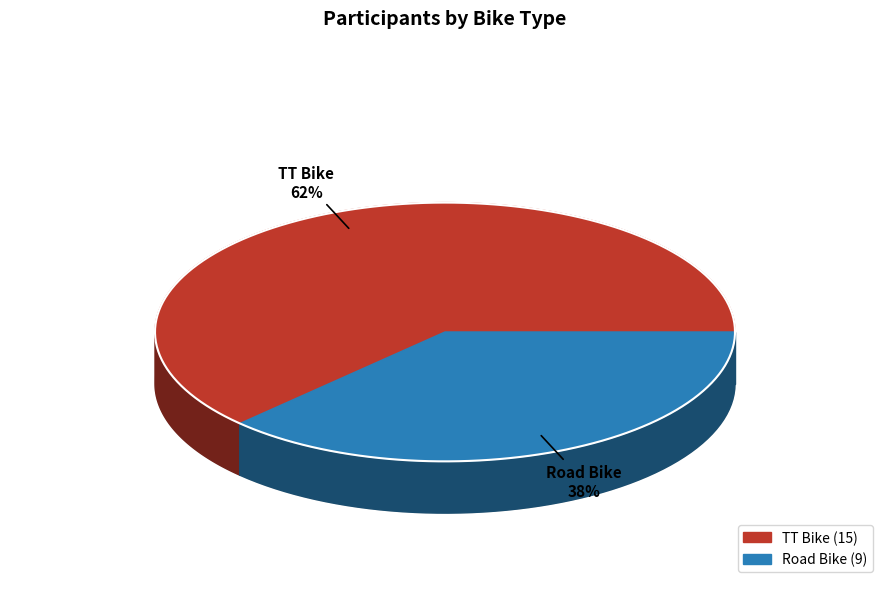

Which category has the smallest portion of the pie?

Road Bike